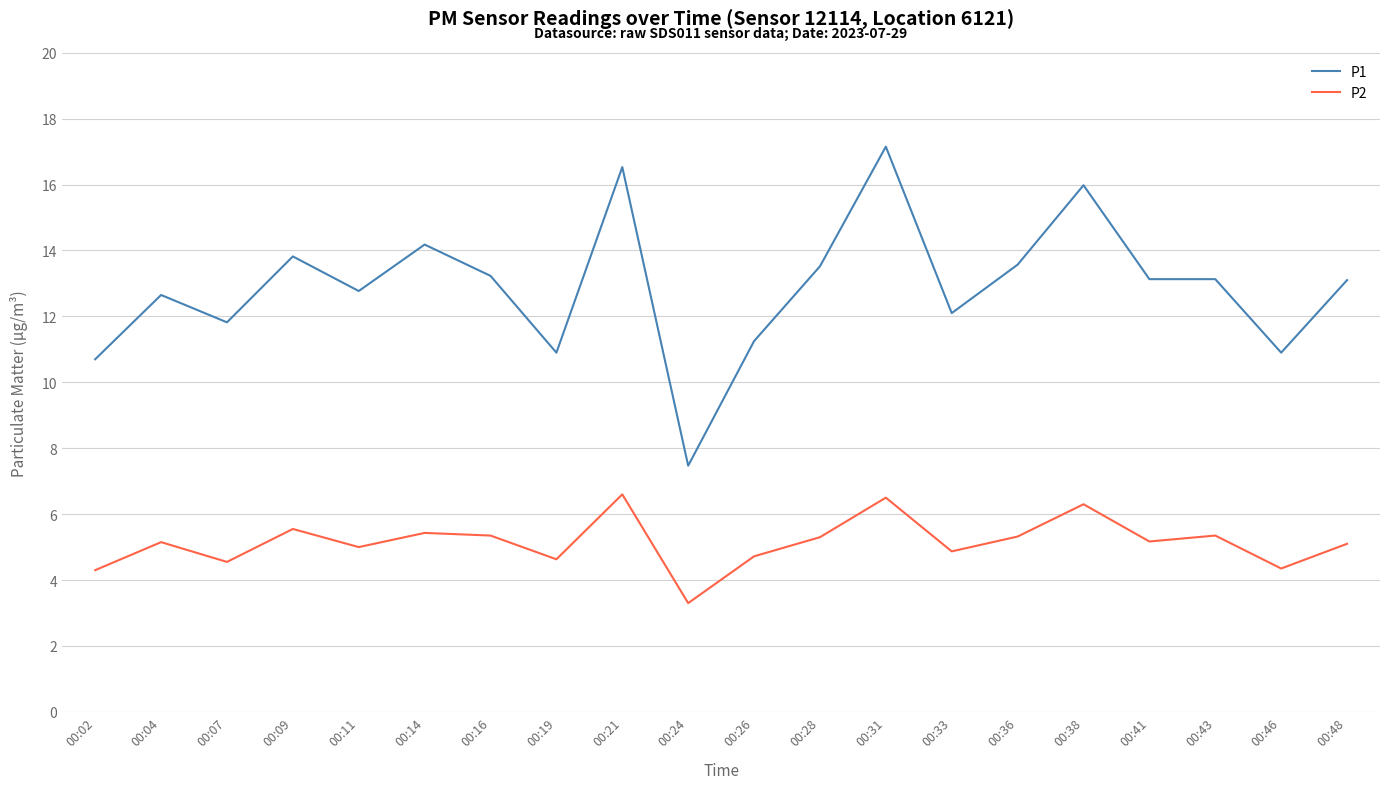

Is the value of P2 at 00:24 greater than the value of P1 at 00:33?

No